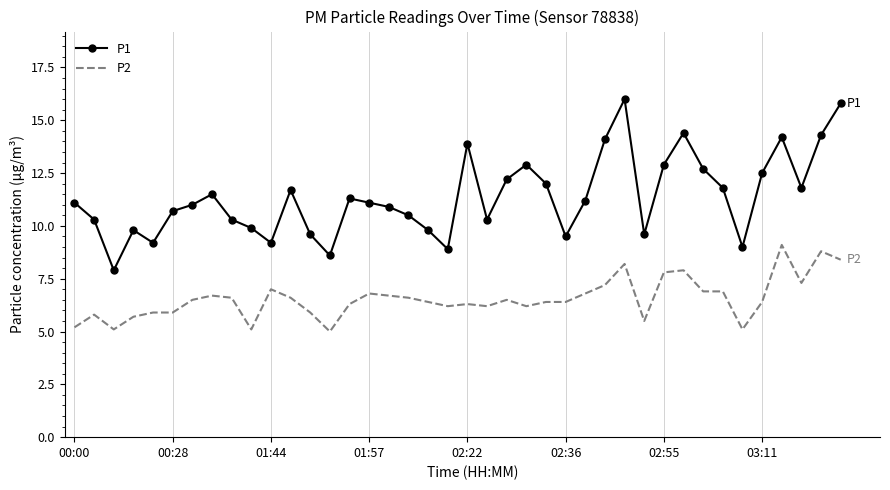

Which series has the largest total across all categories?

P1